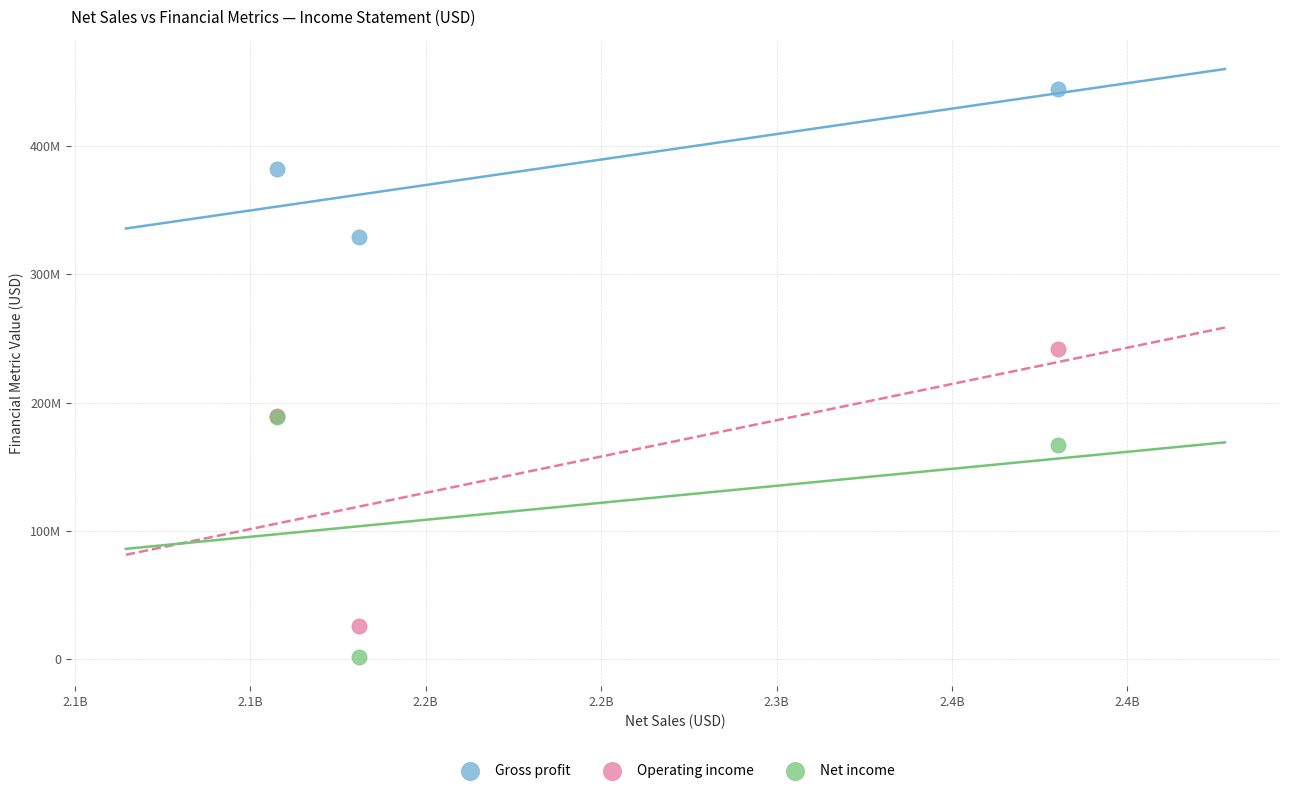

What are all the series names shown in the legend?

Gross profit, Operating income, Net income